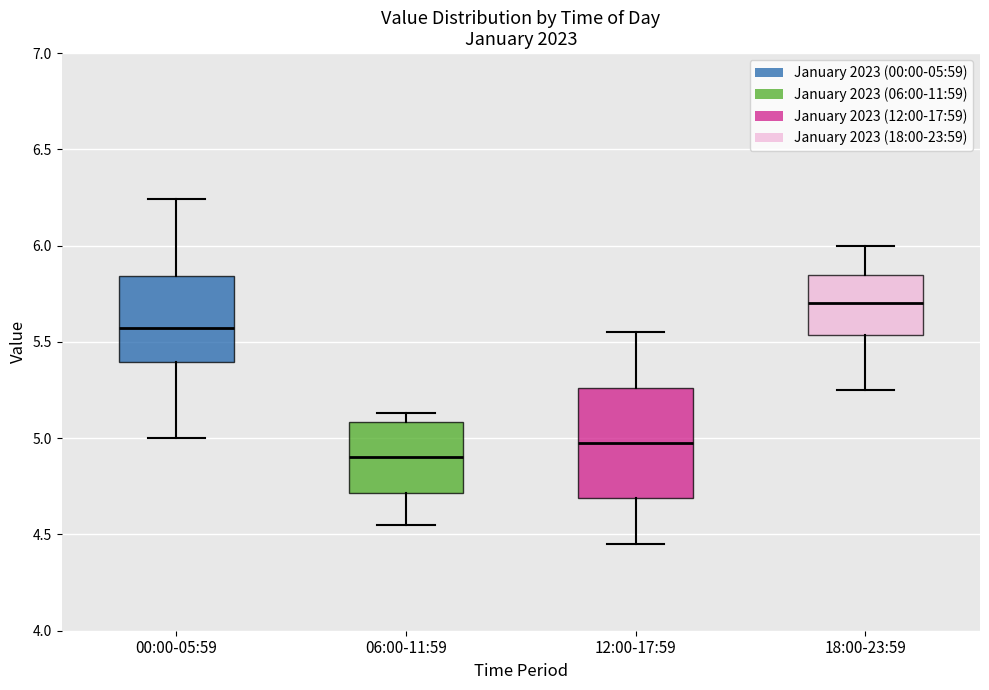

Where does the median line of the box for 06:00-11:59 sit on the y-axis? The values are not printed on the chart, so give them approximately, as read against the axis.

4.90